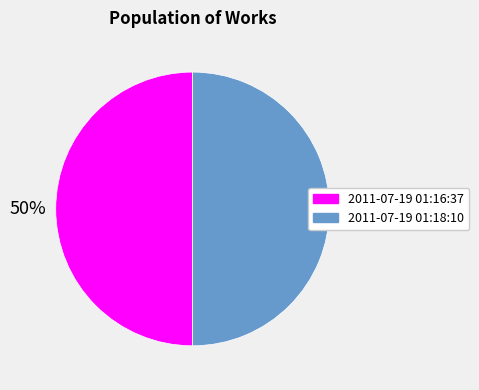

How many segments does this pie chart have?

2